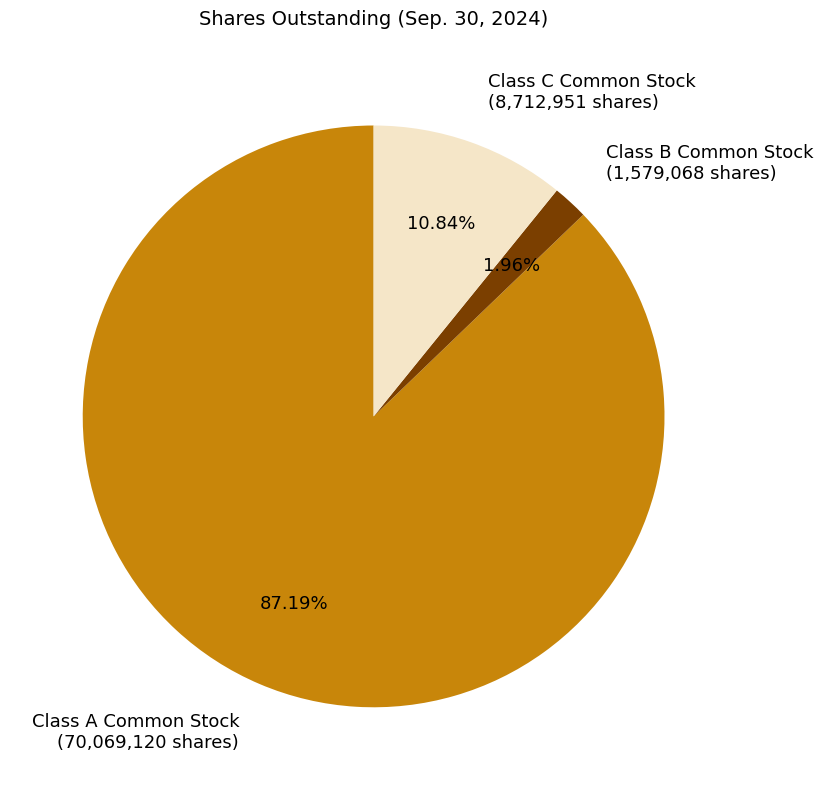

Is there a majority slice in this chart?

Yes